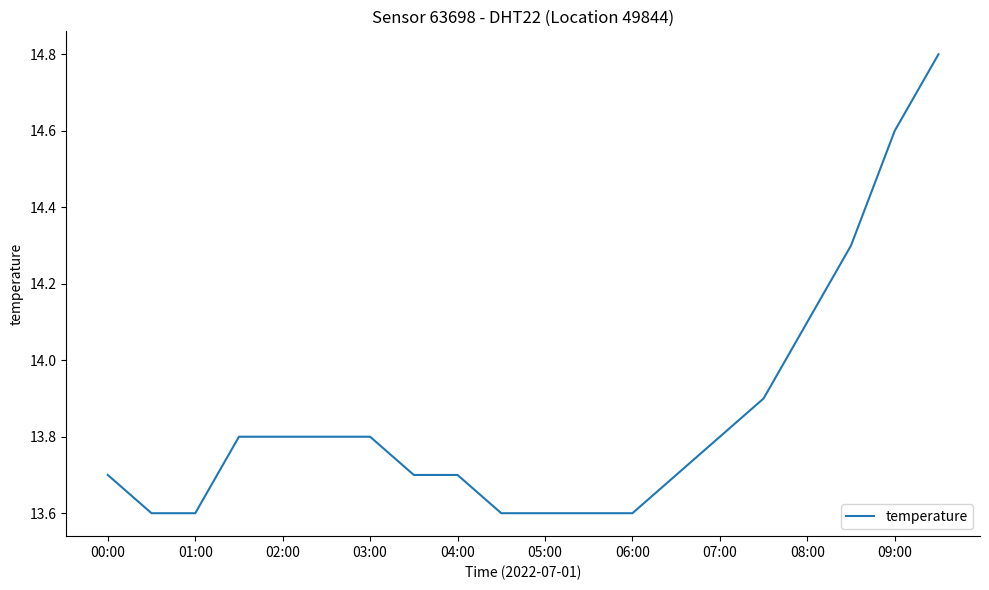

What is the difference between the maximum and minimum values?

1.2